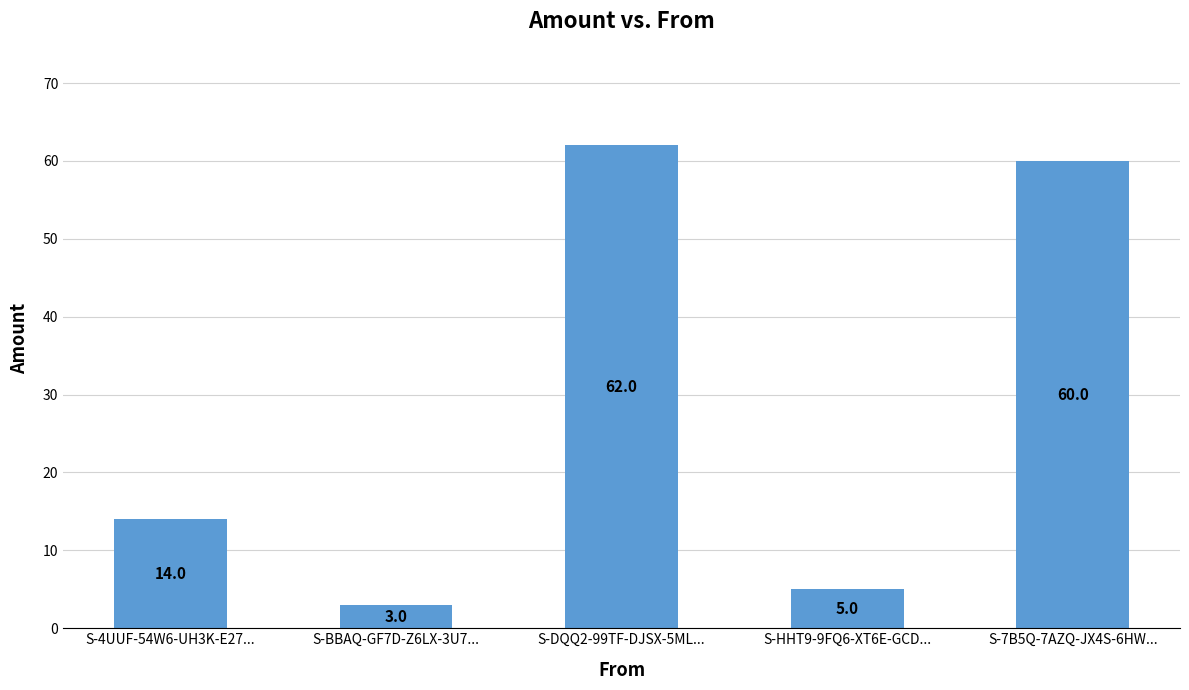

Rank the categories by value from highest to lowest.

S-DQQ2-99TF-DJSX-5ML..., S-7B5Q-7AZQ-JX4S-6HW..., S-4UUF-54W6-UH3K-E27..., S-HHT9-9FQ6-XT6E-GCD..., S-BBAQ-GF7D-Z6LX-3U7...